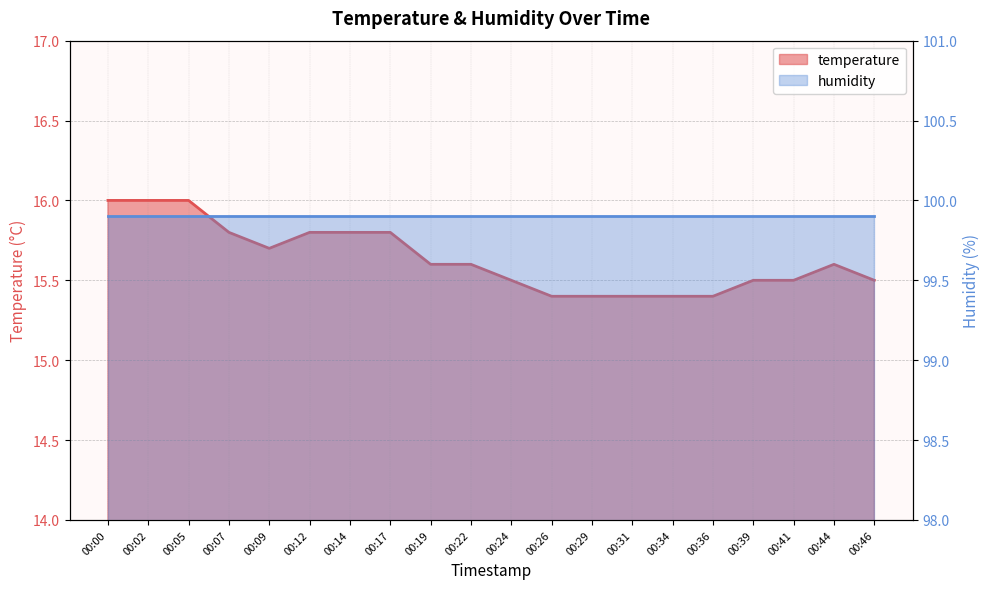

Where is the first local maximum?

00:44